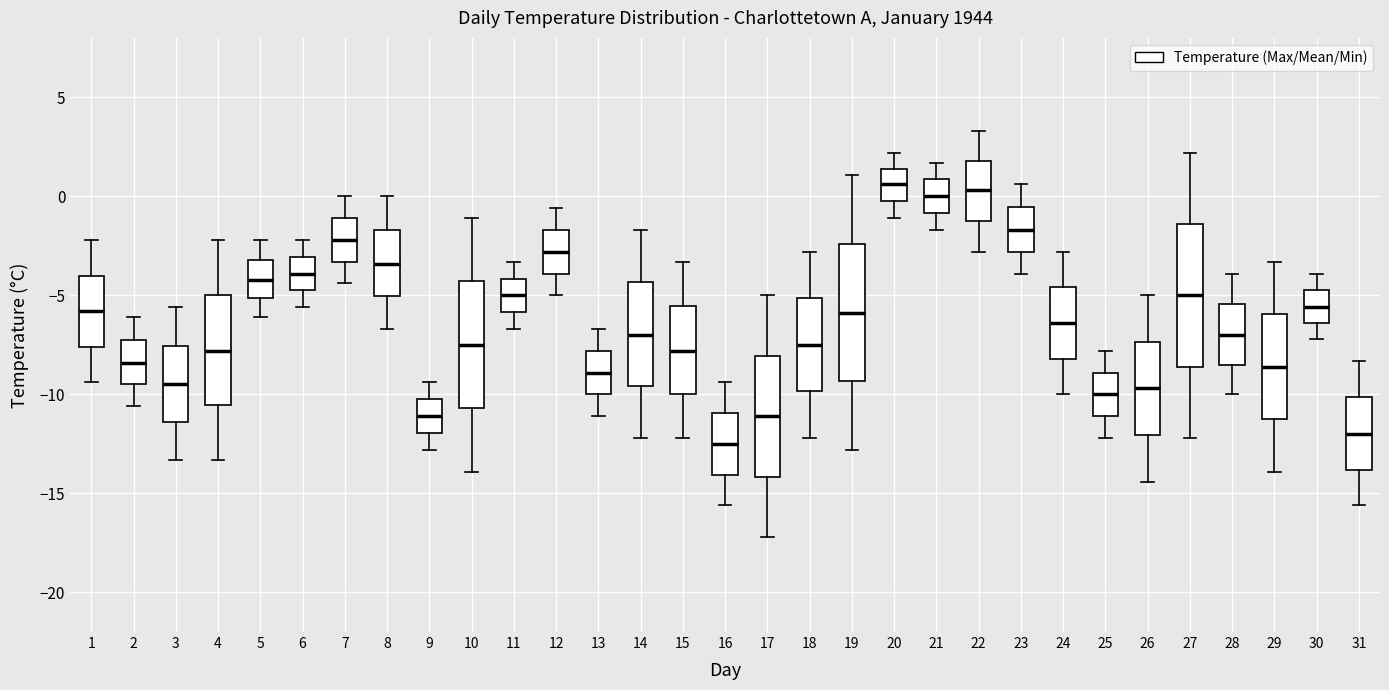

Reading left to right, read every box against the y-axis: the position of its median line, the range the box covers, and the ends of its whiskers. The values are not printed on the chart, so give them approximately, as read against the axis.

1: median -6.0, box -7.5 to -4.0, whiskers -9.5 to -2.0
2: median -8.5, box -9.5 to -7.0, whiskers -10.5 to -6.0
3: median -9.5, box -11.5 to -7.5, whiskers -13.5 to -5.5
4: median -8.0, box -10.5 to -5.0, whiskers -13.5 to -2.0
5: median -4.0, box -5.0 to -3.0, whiskers -6.0 to -2.0
6: median -4.0, box -4.5 to -3.0, whiskers -5.5 to -2.0
7: median -2.0, box -3.5 to -1.0, whiskers -4.5 to 0.0
8: median -3.5, box -5.0 to -1.5, whiskers -6.5 to 0.0
9: median -11.0, box -12.0 to -10.0, whiskers -13.0 to -9.5
10: median -7.5, box -10.5 to -4.5, whiskers -14.0 to -1.0
11: median -5.0, box -6.0 to -4.0, whiskers -6.5 to -3.5
12: median -3.0, box -4.0 to -1.5, whiskers -5.0 to -0.5
13: median -9.0, box -10.0 to -8.0, whiskers -11.0 to -6.5
14: median -7.0, box -9.5 to -4.5, whiskers -12.0 to -1.5
15: median -8.0, box -10.0 to -5.5, whiskers -12.0 to -3.5
16: median -12.5, box -14.0 to -11.0, whiskers -15.5 to -9.5
17: median -11.0, box -14.0 to -8.0, whiskers -17.0 to -5.0
18: median -7.5, box -10.0 to -5.0, whiskers -12.0 to -3.0
19: median -6.0, box -9.5 to -2.5, whiskers -13.0 to 1.0
20: median 0.5, box 0.0 to 1.5, whiskers -1.0 to 2.0
21: median 0.0, box -1.0 to 1.0, whiskers -1.5 to 1.5
22: median 0.5, box -1.0 to 2.0, whiskers -3.0 to 3.5
23: median -1.5, box -3.0 to -0.5, whiskers -4.0 to 0.5
24: median -6.5, box -8.0 to -4.5, whiskers -10.0 to -3.0
25: median -10.0, box -11.0 to -9.0, whiskers -12.0 to -8.0
26: median -9.5, box -12.0 to -7.5, whiskers -14.5 to -5.0
27: median -5.0, box -8.5 to -1.5, whiskers -12.0 to 2.0
28: median -7.0, box -8.5 to -5.5, whiskers -10.0 to -4.0
29: median -8.5, box -11.0 to -6.0, whiskers -14.0 to -3.5
30: median -5.5, box -6.5 to -4.5, whiskers -7.0 to -4.0
31: median -12.0, box -14.0 to -10.0, whiskers -15.5 to -8.5